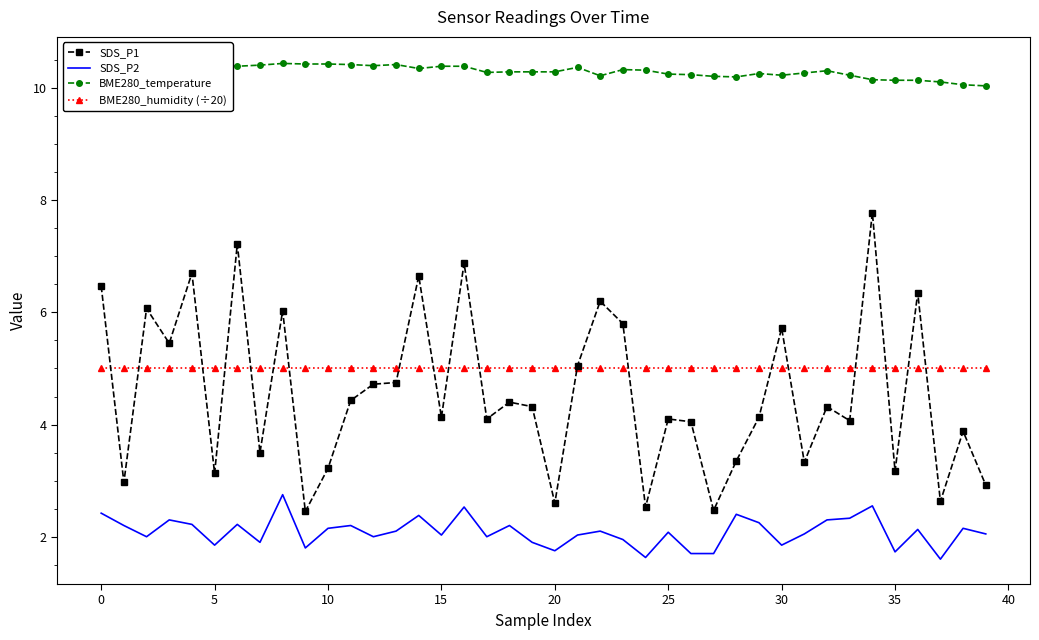

The value of SDS_P1 at 0 is 9.3. True or false?

False